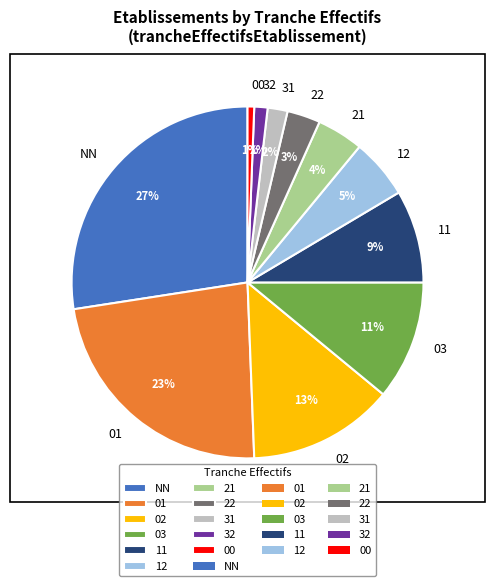

How many slices are in this pie chart?

11